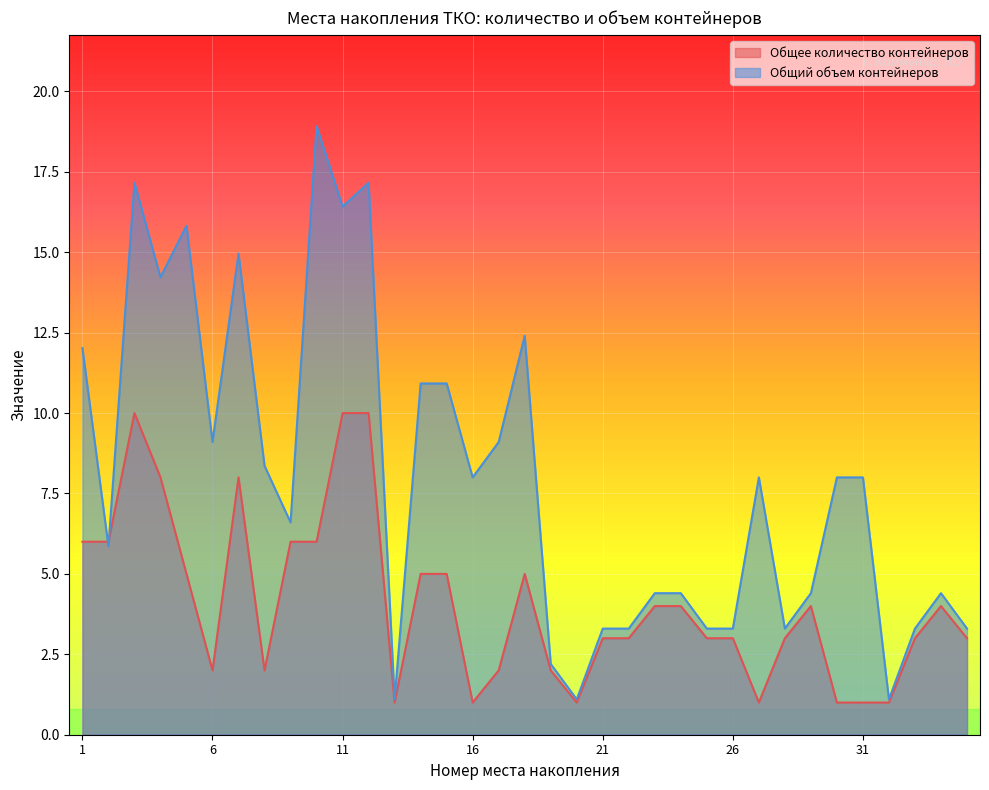

Rank the categories by Общее количество контейнеров value from lowest to highest.

13, 16, 20, 27, 30, 31, 32, 6, 8, 17, 19, 21, 22, 25, 26, 28, 33, 35, 23, 24, 29, 34, 5, 14, 15, 18, 1, 2, 9, 10, 4, 7, 3, 11, 12